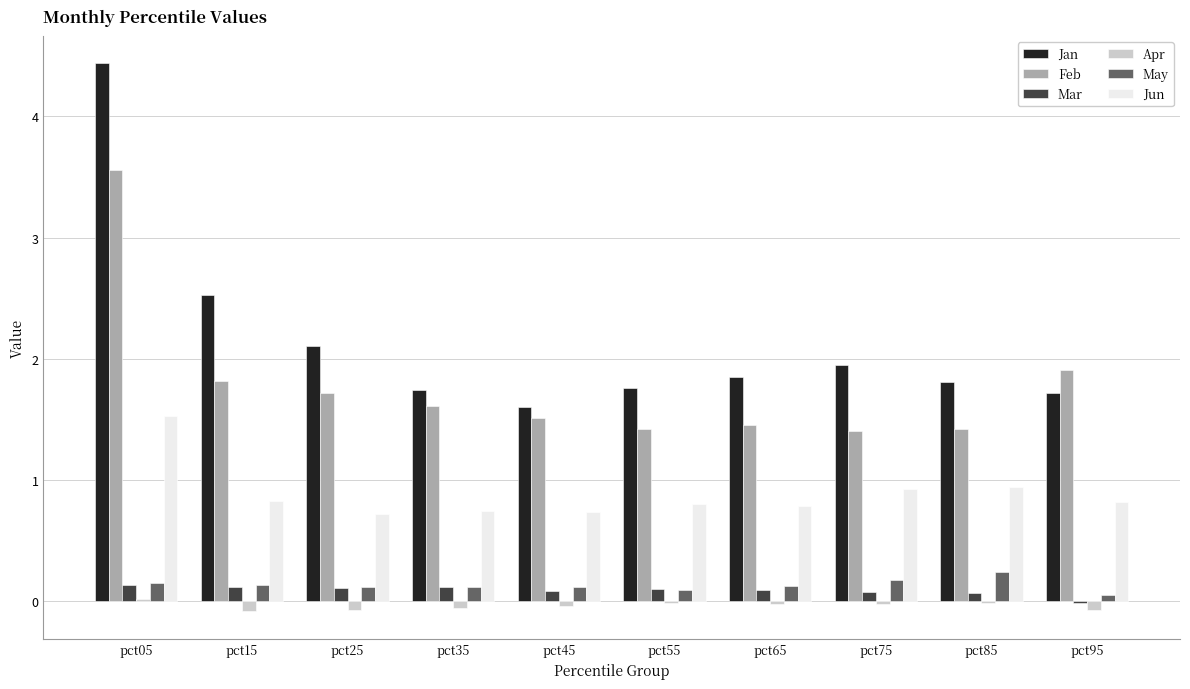

How many groups of bars are there?

10